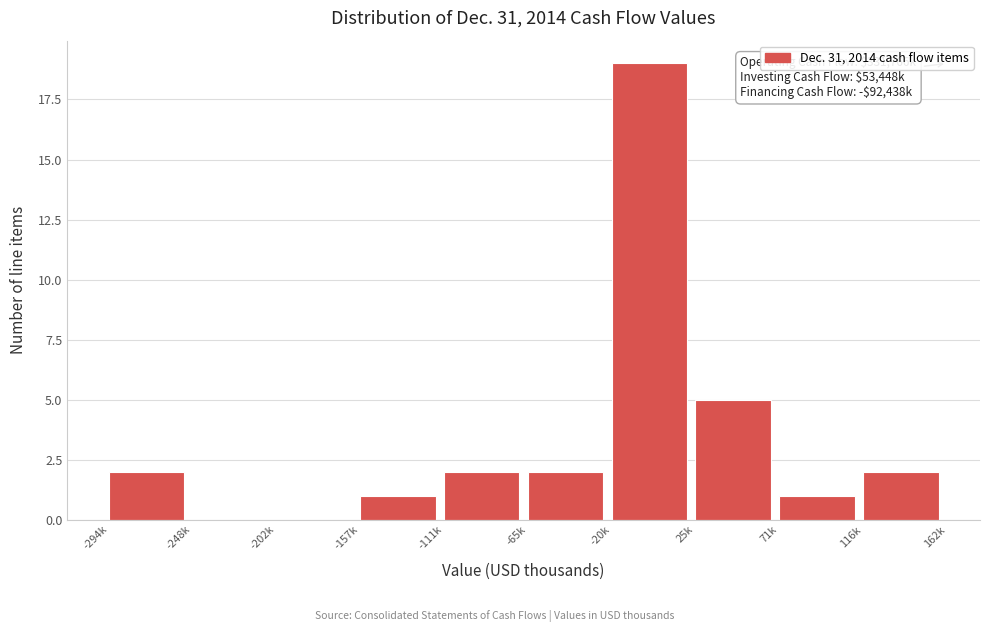

Reading left to right, extract all data points from this chart.

-294k=2	-248k=0	-202k=0	-157k=1	-111k=2	-65k=2	-20k=19	25k=5	71k=1	116k=2